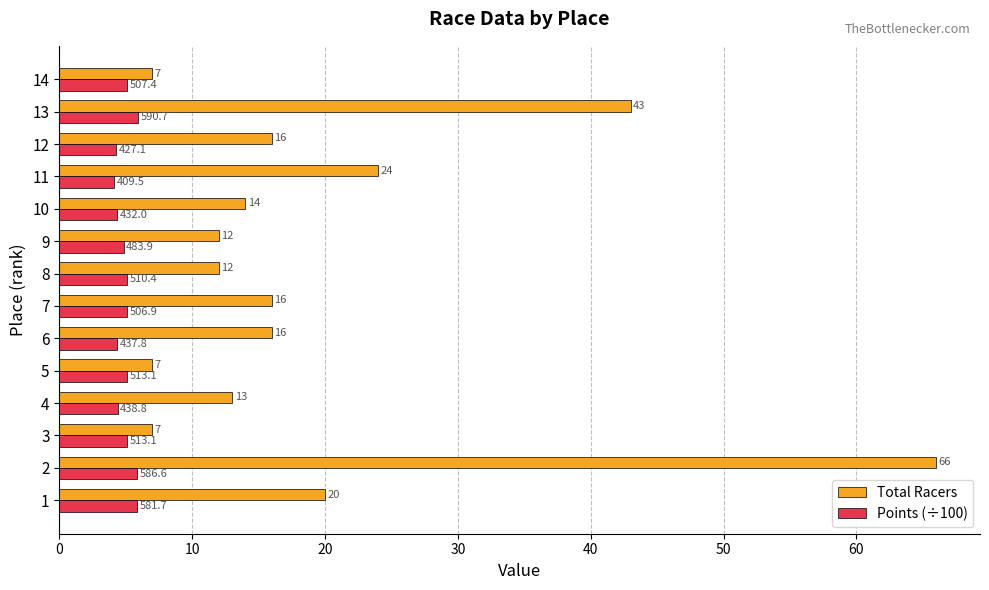

What is the sum of the Points (÷100) values at 11 and 8?

9.2